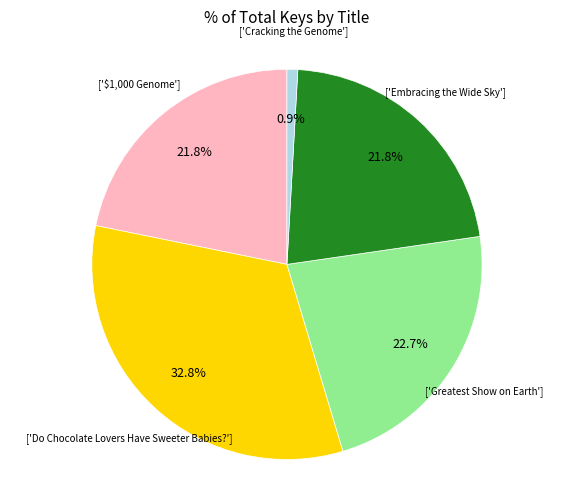

Is there a majority slice in this chart?

No